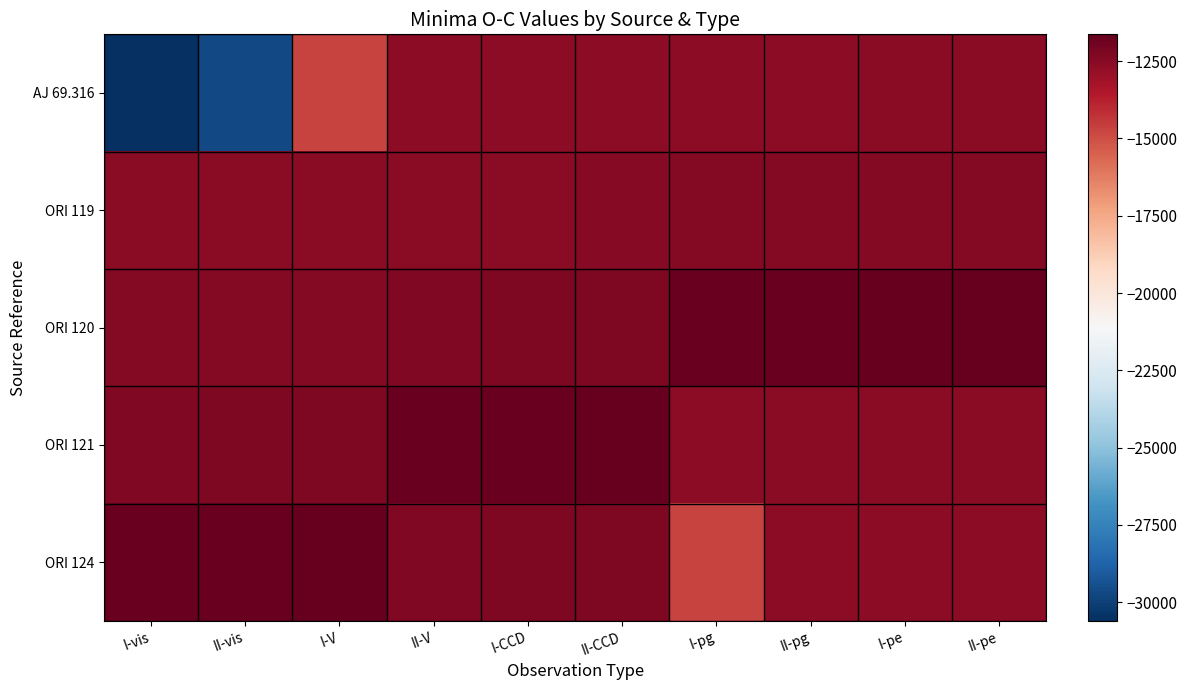

Reading left to right, what are all the values shown in this chart?

AJ 69.316: I-vis=-30603.0	II-vis=-29643.0	I-V=-14710.6	II-V=-12671.5	I-CCD=-12651.0	II-CCD=-12619.5	I-pg=-12608.0	II-pg=-12607.5	I-pe=-12593.0	II-pe=-12590.5
ORI 119: I-vis=-12587.5	II-vis=-12584.5	I-V=-12564.5	II-V=-12555.5	I-CCD=-12526.5	II-CCD=-12477.5	I-pg=-12448.5	II-pg=-12434.0	I-pe=-12434.0	II-pe=-12433.5
ORI 120: I-vis=-12431.0	II-vis=-12422.0	I-V=-12410.5	II-V=-12332.5	I-CCD=-12292.0	II-CCD=-12266.0	I-pg=-11757.5	II-pg=-11714.0	I-pe=-11636.0	II-pe=-11636.0
ORI 121: I-vis=-12332.5	II-vis=-12292.0	I-V=-12266.0	II-V=-11757.5	I-CCD=-11714.0	II-CCD=-11636.0	I-pg=-12607.5	II-pg=-12593.0	I-pe=-12590.5	II-pe=-12587.5
ORI 124: I-vis=-11757.5	II-vis=-11714.0	I-V=-11636.0	II-V=-12332.5	I-CCD=-12292.0	II-CCD=-12266.0	I-pg=-14710.6	II-pg=-12671.5	I-pe=-12651.0	II-pe=-12619.5